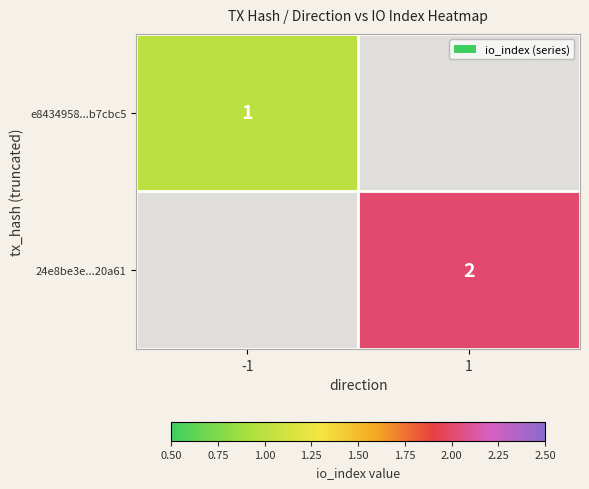

Is it true that e8434958...b7cbc5 equals 1 at -1?

True